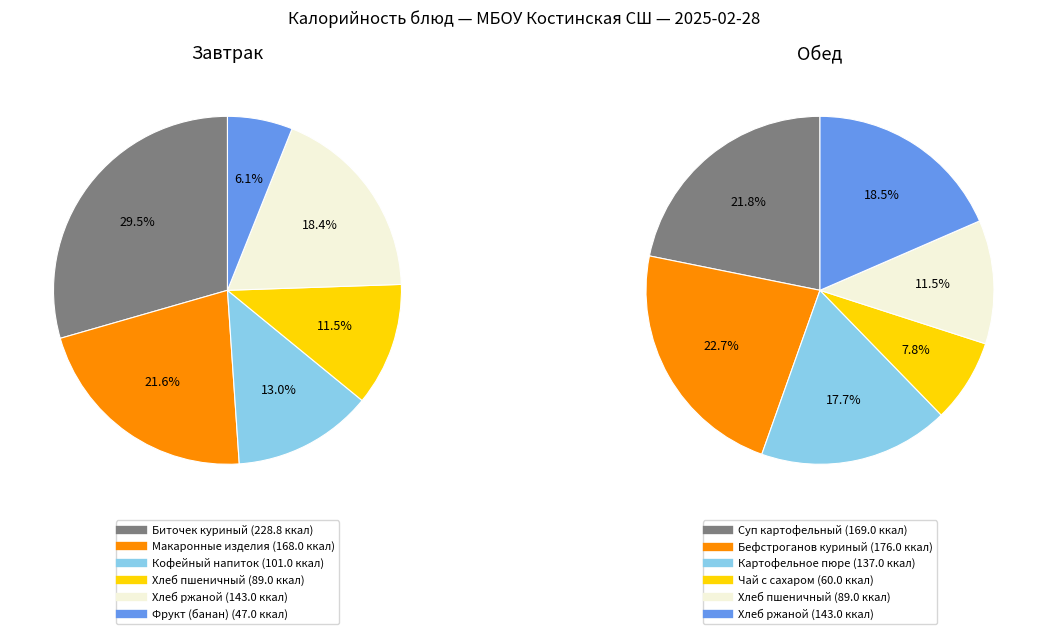

Which category has the biggest portion of the pie?

Биточек куриный